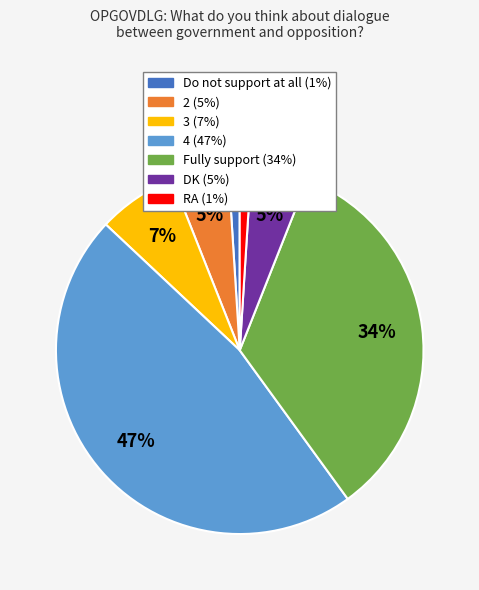

Which category has the biggest portion of the pie?

4